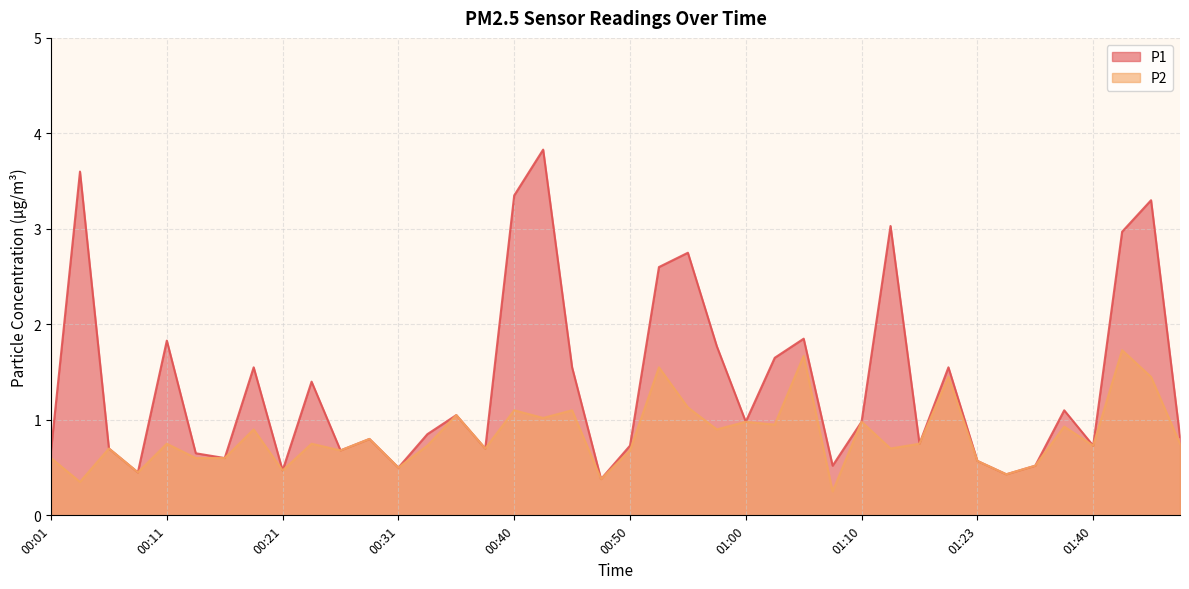

Which category has the highest value across all series?

00:43